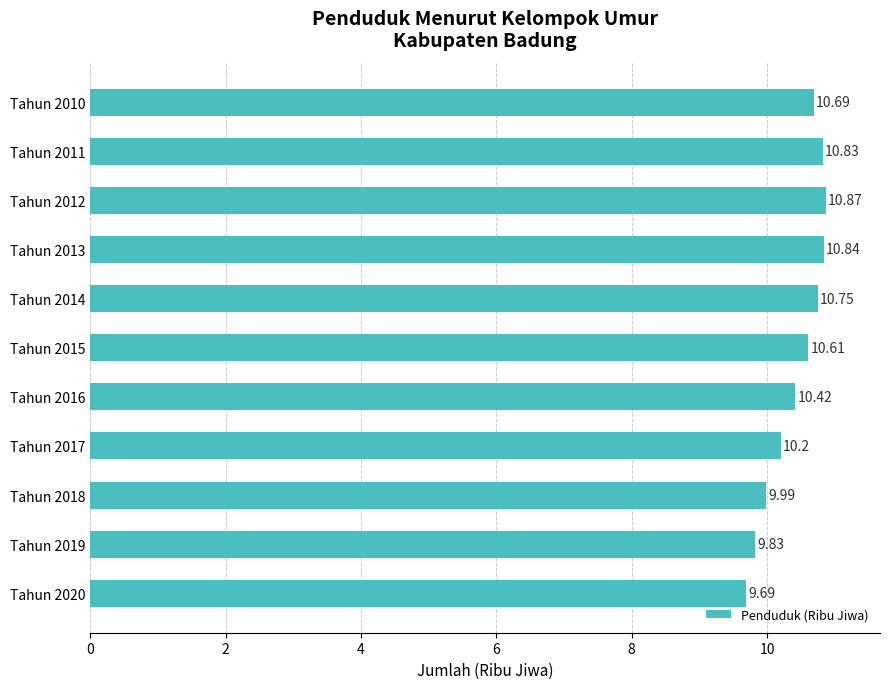

What is the change in value from Tahun 2010 to Tahun 2014?

+0.1